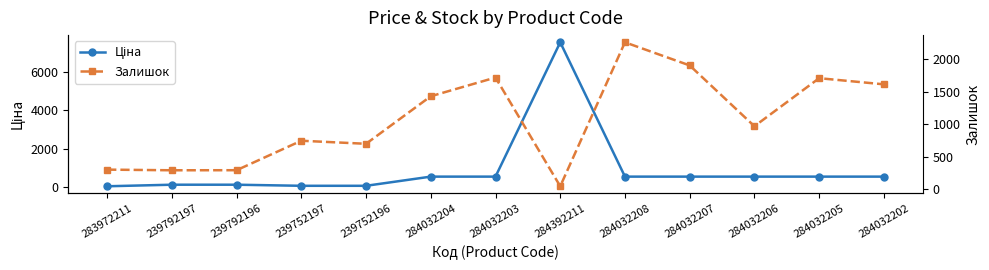

Which series changed the most between 284392211 and 284032202?

Ціна